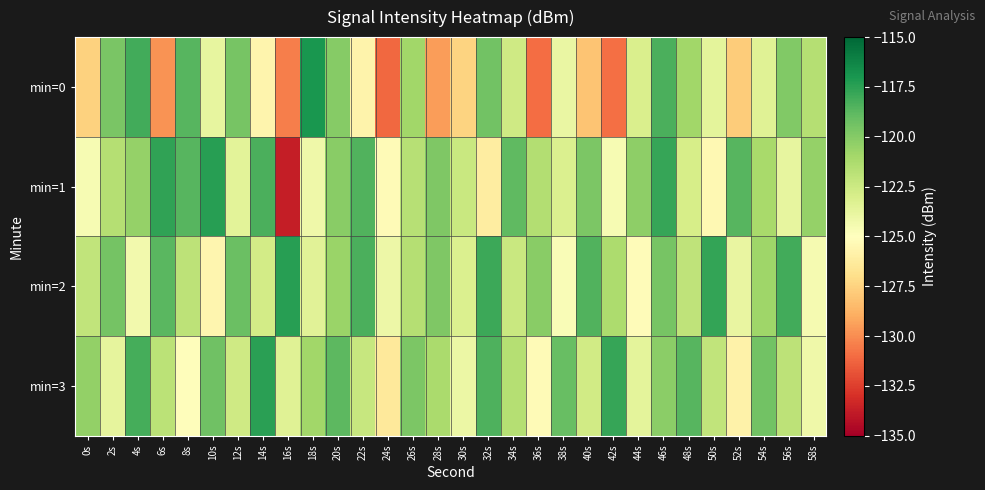

Reading left to right, what are all the values shown in this chart?

min=0: 0s=-127.5	2s=-119.6	4s=-118.1	6s=-129.8	8s=-118.6	10s=-123.8	12s=-119.6	14s=-125.7	16s=-130.5	18s=-117.0	20s=-120.0	22s=-125.8	24s=-131.1	26s=-120.9	28s=-129.5	30s=-127.4	32s=-119.5	34s=-122.7	36s=-130.9	38s=-124.0	40s=-128.1	42s=-130.9	44s=-123.1	46s=-118.3	48s=-120.9	50s=-123.7	52s=-127.7	54s=-123.4	56s=-119.9	58s=-121.6
min=1: 0s=-124.6	2s=-121.6	4s=-120.5	6s=-117.6	8s=-118.7	10s=-117.4	12s=-123.6	14s=-118.3	16s=-133.7	18s=-124.2	20s=-120.1	22s=-118.5	24s=-125.3	26s=-121.7	28s=-119.8	30s=-122.4	32s=-126.1	34s=-118.9	36s=-121.5	38s=-123.2	40s=-119.7	42s=-124.6	44s=-120.3	46s=-117.8	48s=-122.9	50s=-125.4	52s=-118.6	54s=-121.1	56s=-123.8	58s=-120.5
min=2: 0s=-122.1	2s=-119.5	4s=-124.3	6s=-118.7	8s=-121.9	10s=-125.6	12s=-119.2	14s=-122.8	16s=-117.4	18s=-123.5	20s=-120.7	22s=-118.3	24s=-124.1	26s=-121.6	28s=-119.8	30s=-123.2	32s=-117.9	34s=-122.4	36s=-120.1	38s=-124.7	40s=-118.5	42s=-121.3	44s=-125.2	46s=-119.6	48s=-122.0	50s=-117.7	52s=-123.9	54s=-120.8	56s=-118.1	58s=-124.5
min=3: 0s=-120.4	2s=-123.7	4s=-118.2	6s=-121.8	8s=-125.1	10s=-119.3	12s=-122.6	14s=-117.5	16s=-123.4	18s=-120.9	20s=-118.8	22s=-122.3	24s=-126.4	26s=-119.7	28s=-121.2	30s=-124.0	32s=-118.4	34s=-121.6	36s=-125.3	38s=-119.1	40s=-122.7	42s=-117.8	44s=-123.6	46s=-120.2	48s=-118.6	50s=-122.1	52s=-125.8	54s=-119.4	56s=-121.9	58s=-124.2